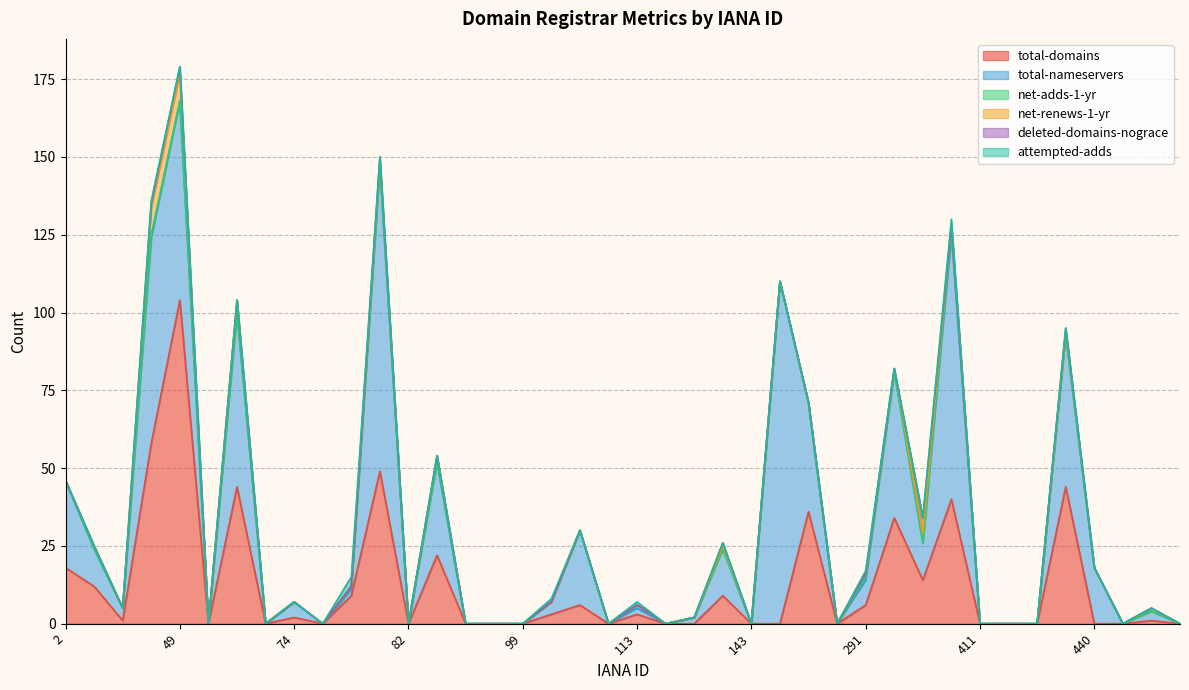

Reading left to right, list all the values displayed in this chart.

total-domains: 18	12	1	58	104	0	44	0	2	0	9	49	0	22	0	0	0	3	6	0	3	0	0	9	0	0	36	0	6	34	14	40	0	0	0	44	0	0	1	0
total-nameservers: 28	12	4	66	64	0	56	0	5	0	2	98	0	30	0	0	0	4	24	0	2	0	2	15	0	110	35	0	8	47	12	85	0	0	0	49	18	0	3	0
net-adds-1-yr: 0	0	0	1	0	0	0	0	0	0	1	0	0	0	0	0	0	0	0	0	1	0	0	0	0	0	0	0	1	0	0	2	0	0	0	0	0	0	0	0
net-renews-1-yr: 0	1	0	9	9	0	4	0	0	0	0	2	0	2	0	0	0	0	0	0	0	0	0	1	0	0	0	0	1	1	3	1	0	0	0	1	0	0	1	0
deleted-domains-nograce: 0	0	0	1	2	0	0	0	0	0	0	1	0	0	0	0	0	0	0	0	0	0	0	1	0	0	0	0	0	0	5	0	0	0	0	1	0	0	0	0
attempted-adds: 0	0	0	1	0	0	0	0	0	0	3	0	0	0	0	0	0	1	0	0	1	0	0	0	0	0	0	0	1	0	0	2	0	0	0	0	0	0	0	0